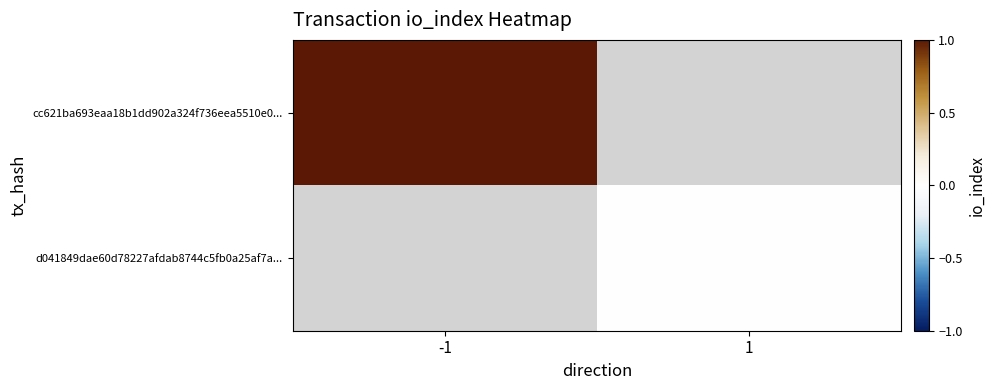

At which label does cc621ba693eaa18b1dd902a324f736eea5510e0... reach its minimum?

-1